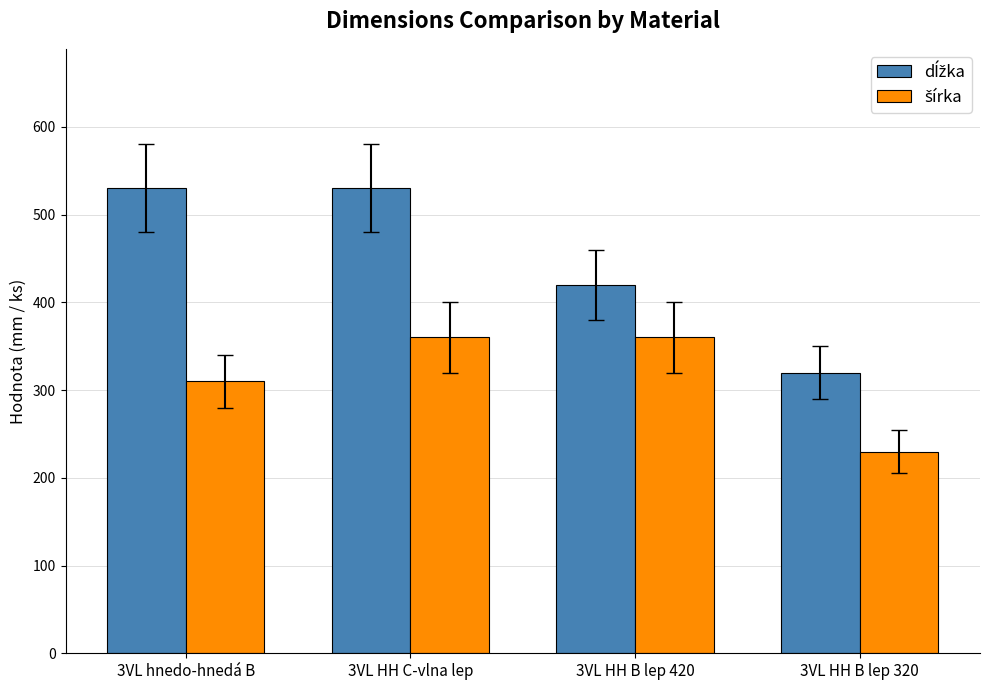

What is the maximum value shown in the chart?

530